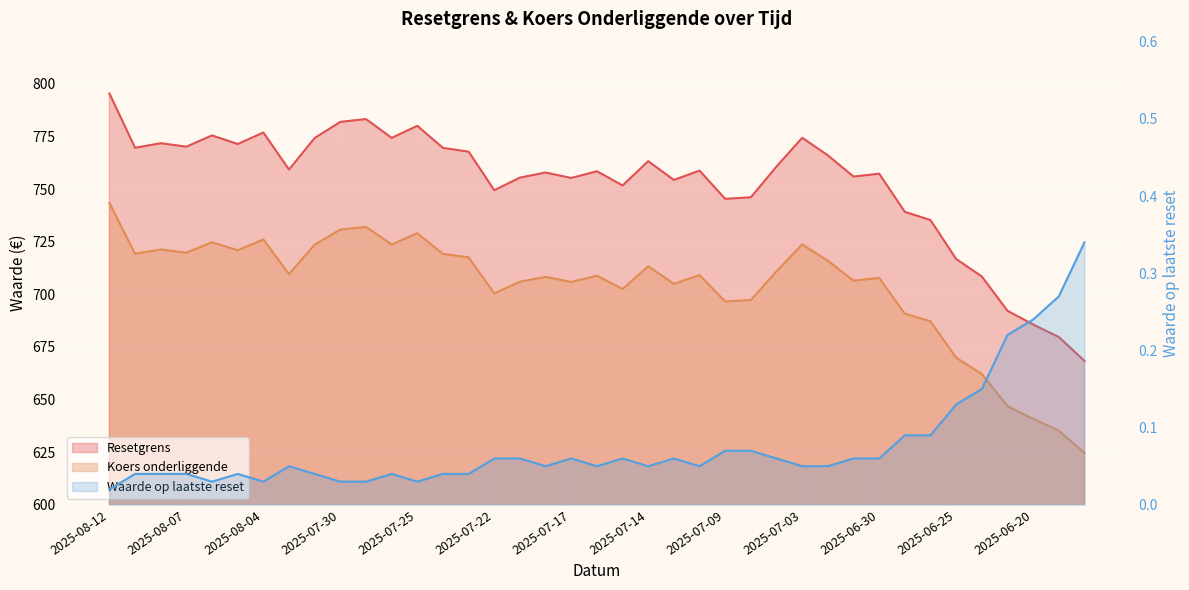

The value of Resetgrens at 2025-07-10 is 758.8. True or false?

True